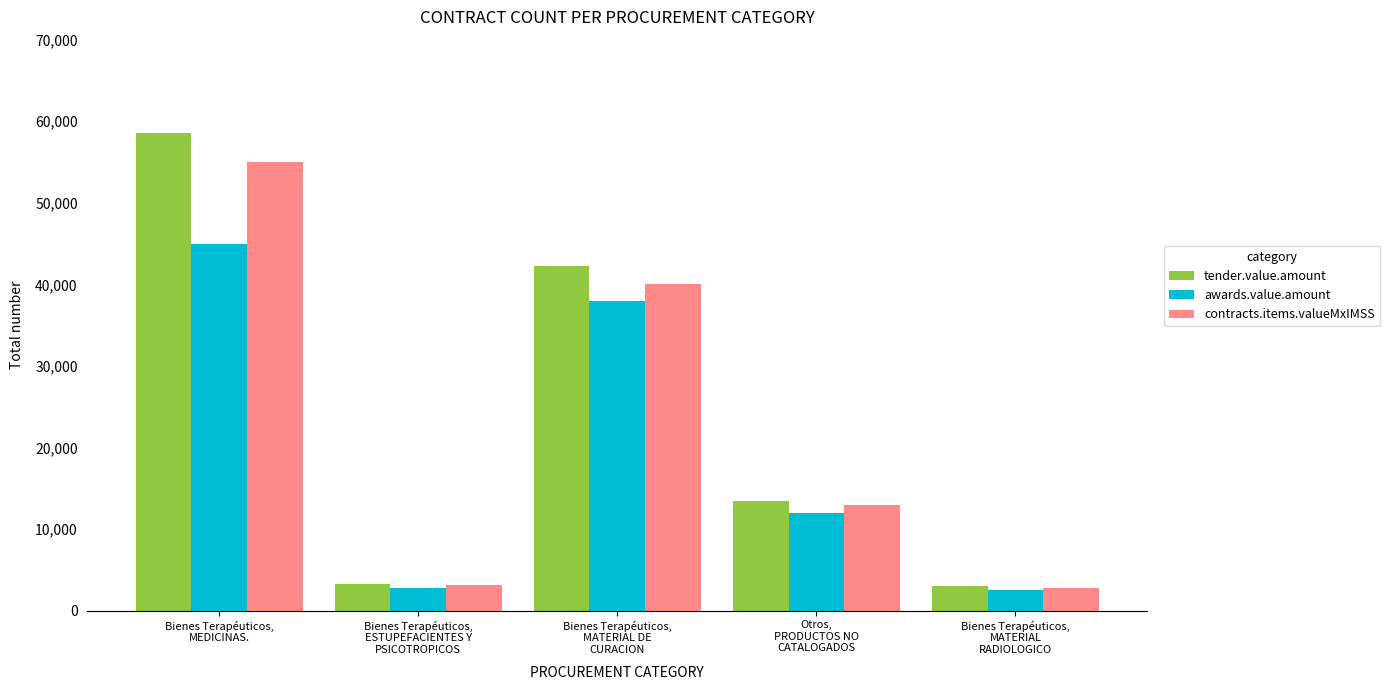

Rank the series by their maximum value, from highest to lowest.

tender.value.amount, contracts.items.valueMxIMSS, awards.value.amount